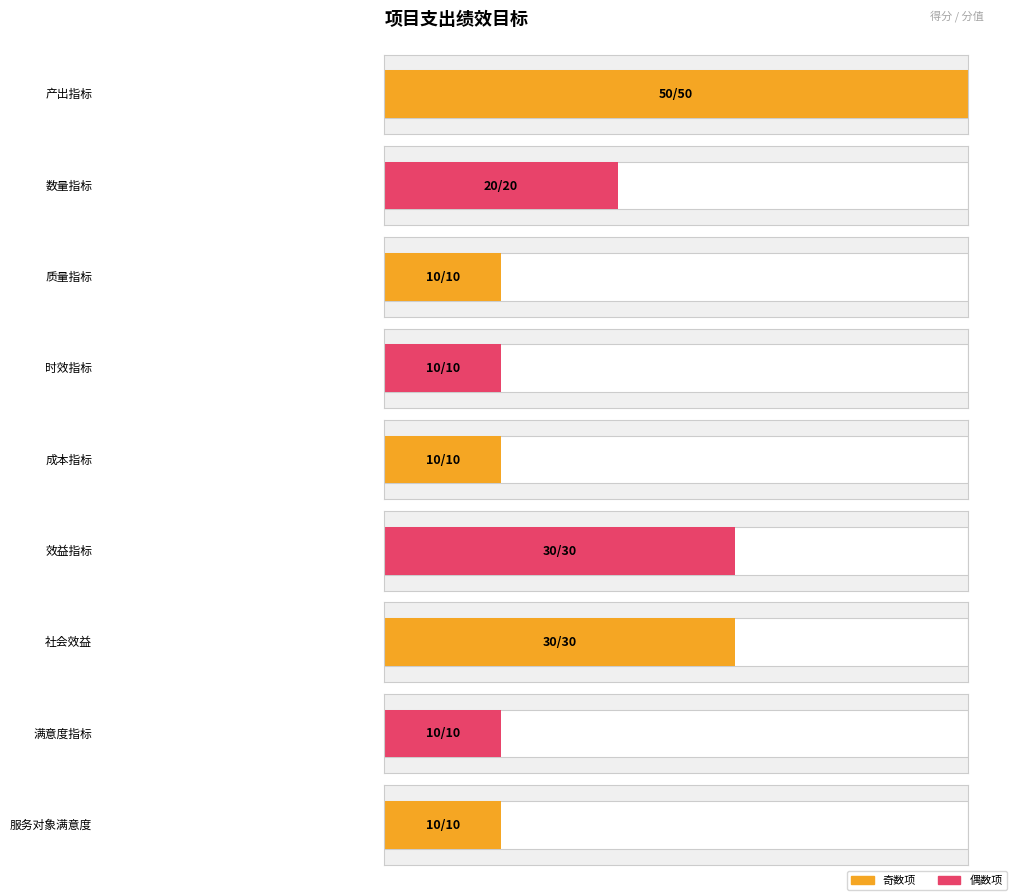

Count the 分值 values in the range 10 to 30.

8